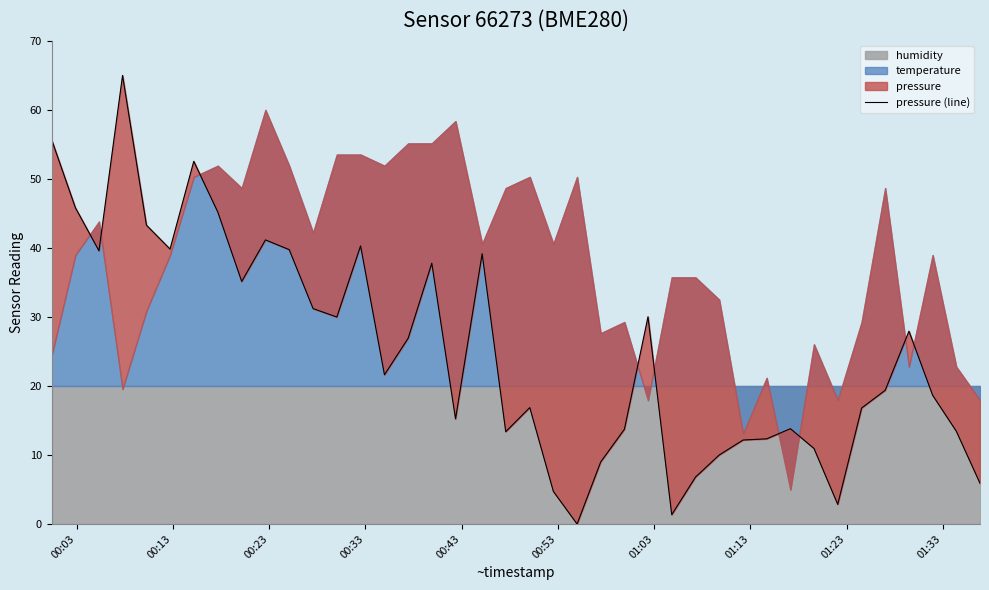

What is the approximate value at 00:53?

39.8